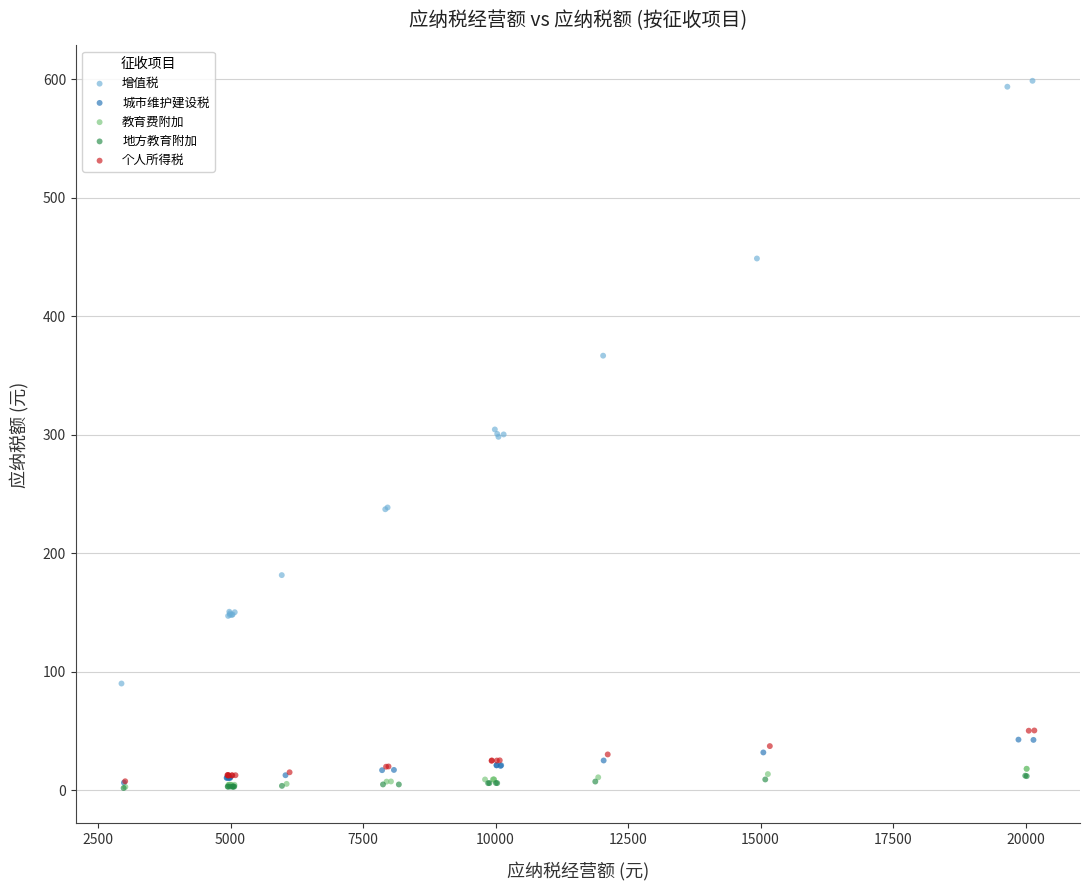

Which series has the widest spread of Y values?

增值税